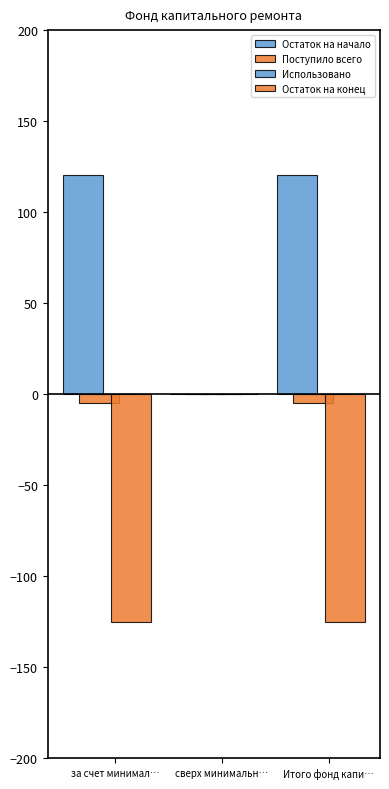

What is the label of the 3rd bar from the right?

за счет минимал…